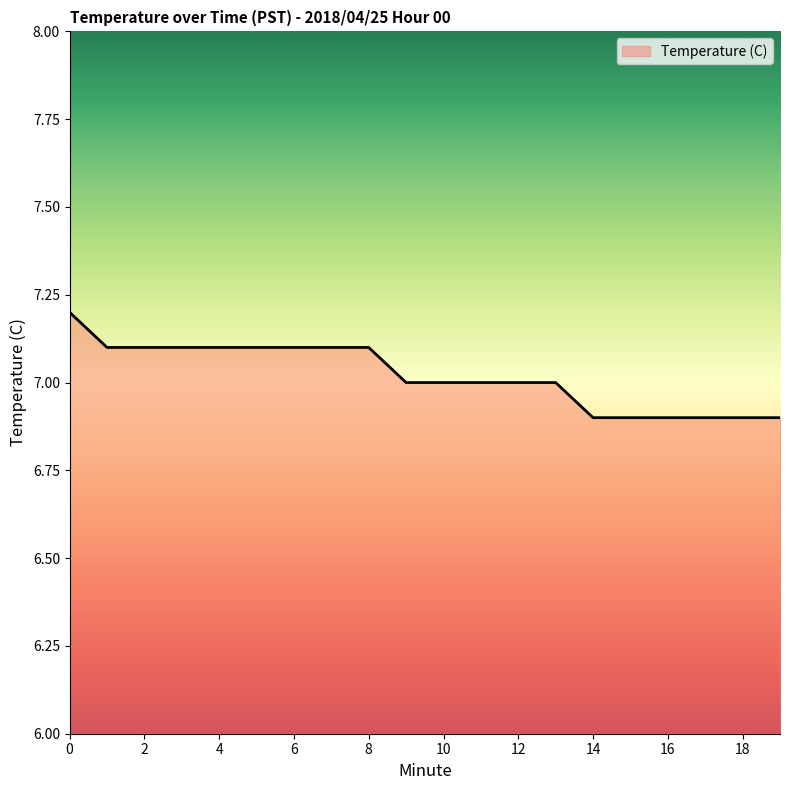

What is the minimum value shown in the chart?

6.9